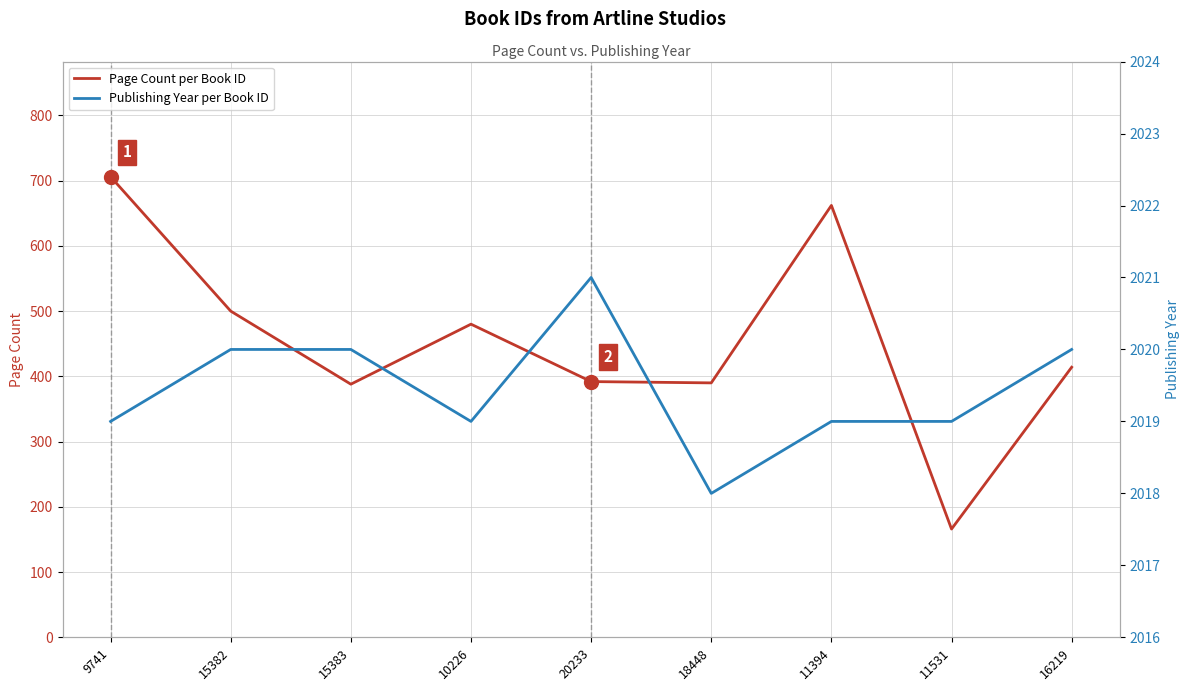

Reading left to right, what are all the values shown in this chart?

Page Count per Book ID: 9741=706	15382=500	15383=388	10226=480	20233=392	18448=390	11394=662	11531=166	16219=414
Publishing Year per Book ID: 9741=2019	15382=2020	15383=2020	10226=2019	20233=2021	18448=2018	11394=2019	11531=2019	16219=2020